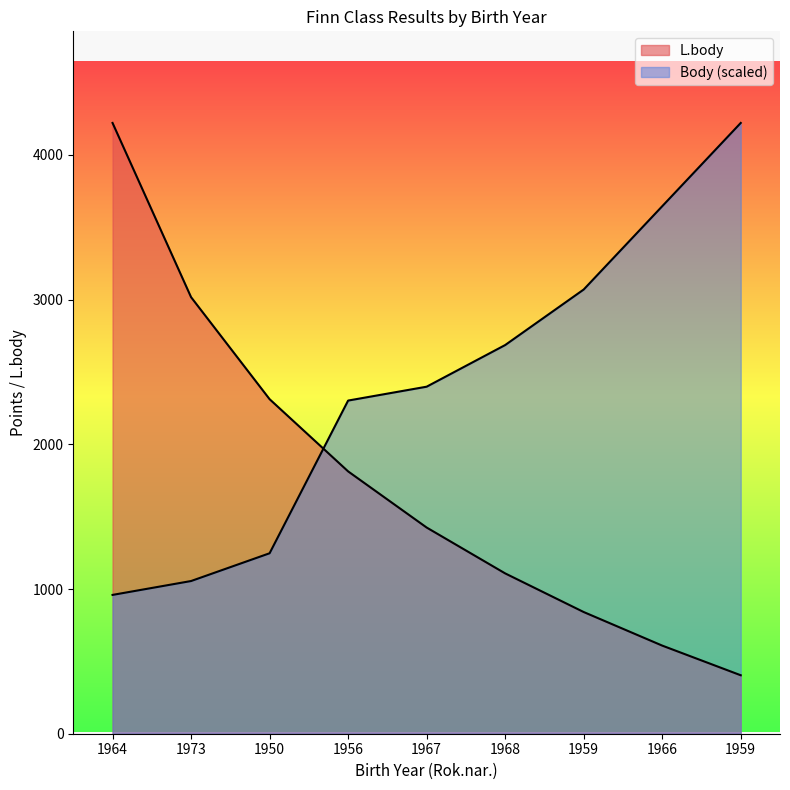

What is the difference between the Body values at 1964 and 1959?

2110.5